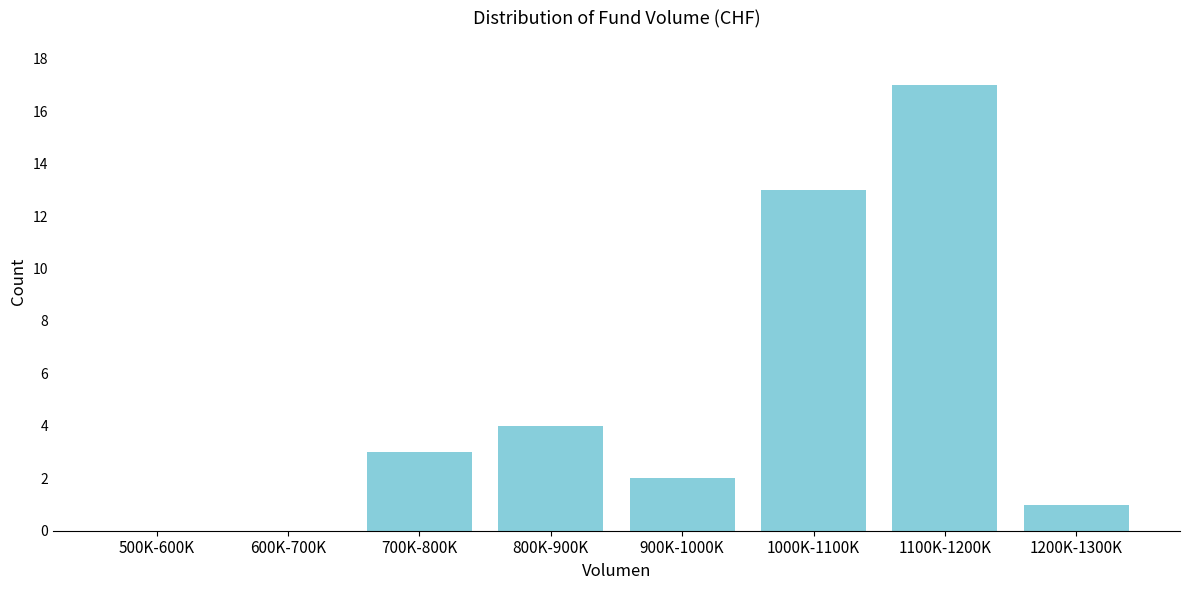

Reading right to left, list all the values displayed in this chart.

1200K-1300K=1	1100K-1200K=17	1000K-1100K=13	900K-1000K=2	800K-900K=4	700K-800K=3	600K-700K=0	500K-600K=0